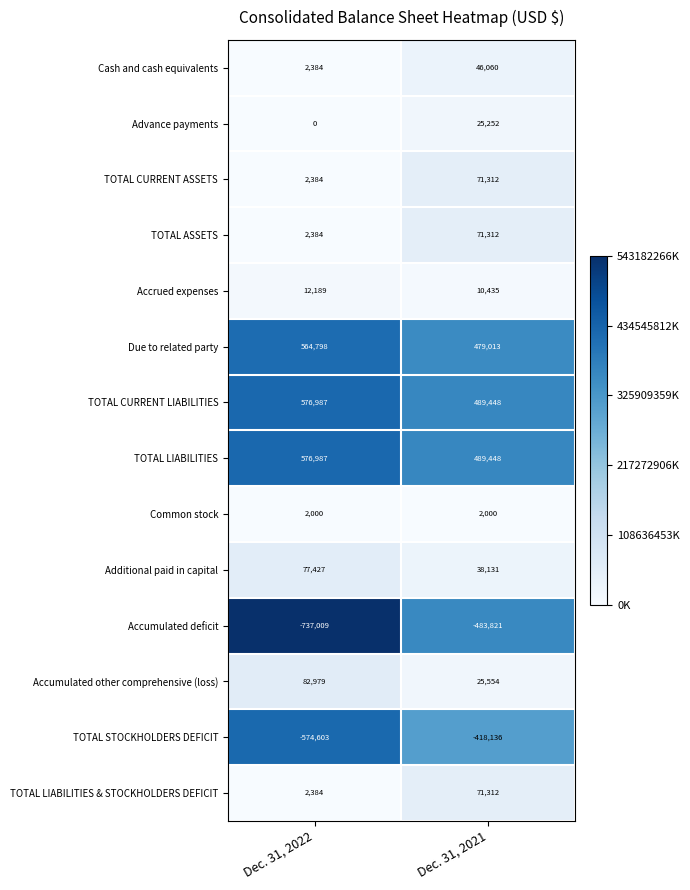

At which category is the sum across all series the highest?

Dec. 31, 2021